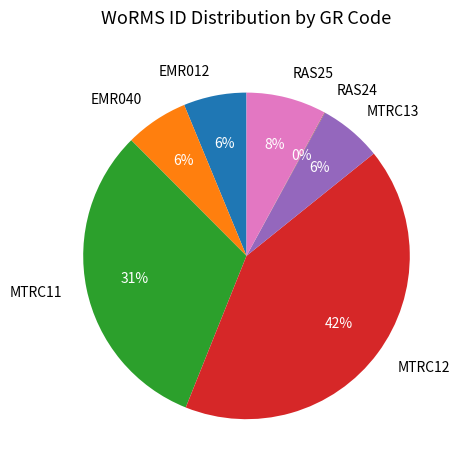

To the nearest percent, what portion does MTRC12 represent?

42%